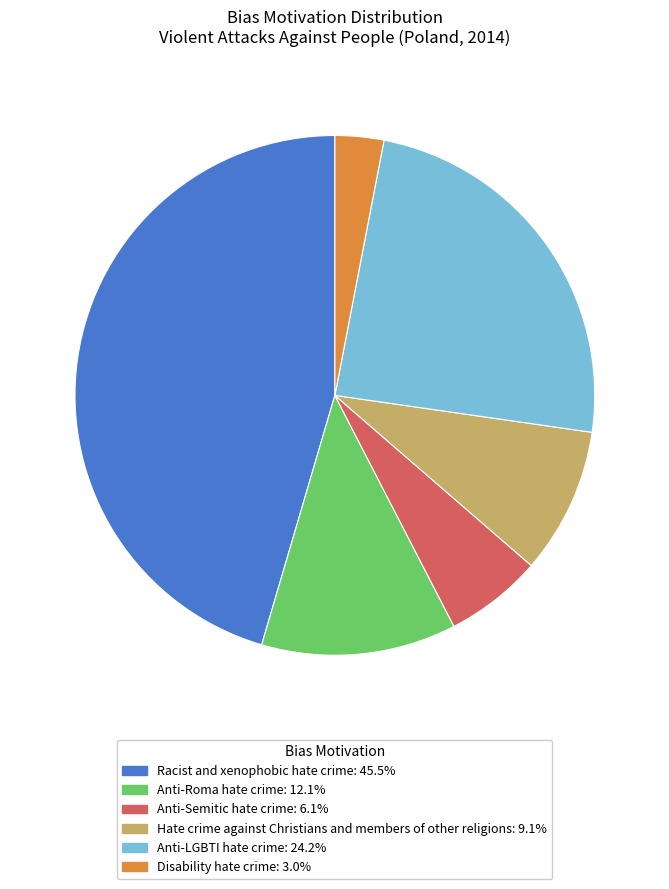

Is there any slice that represents more than half of the pie?

No